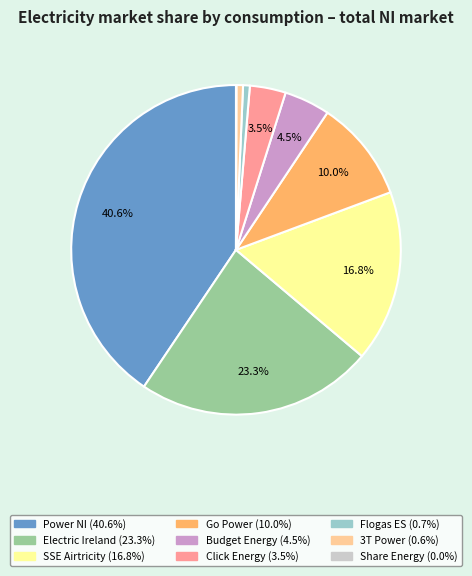

Is SSE Airtricity the majority of the pie?

No